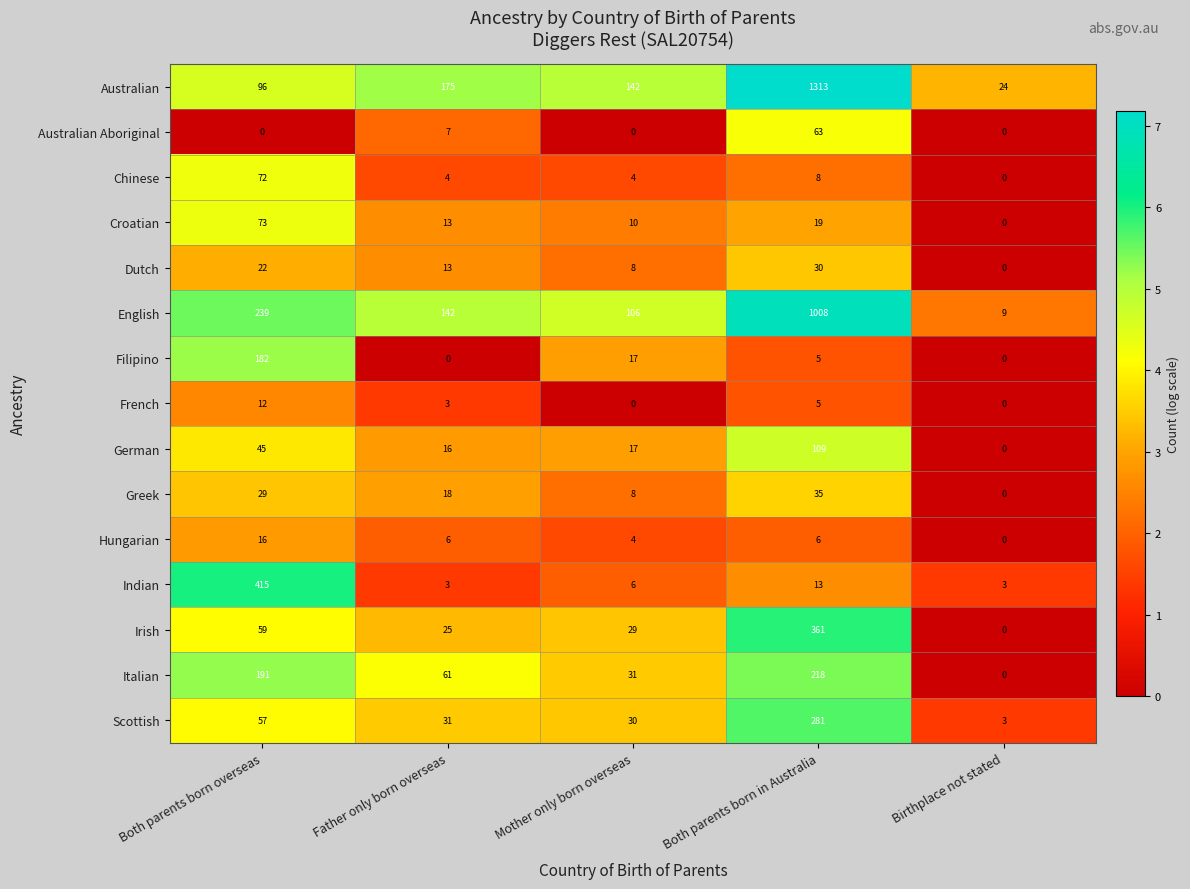

At which label does Hungarian reach its minimum?

Birthplace not stated